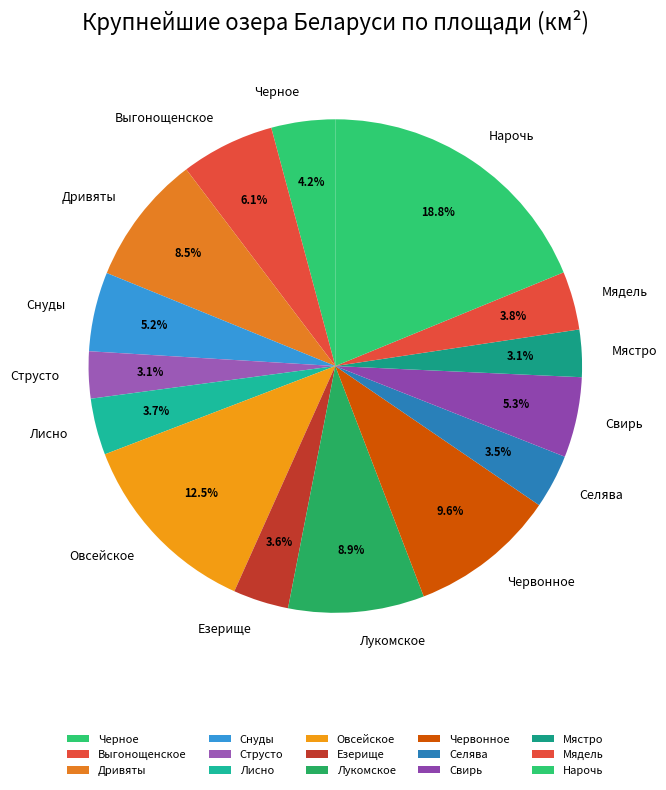

Is there a majority slice in this chart?

No